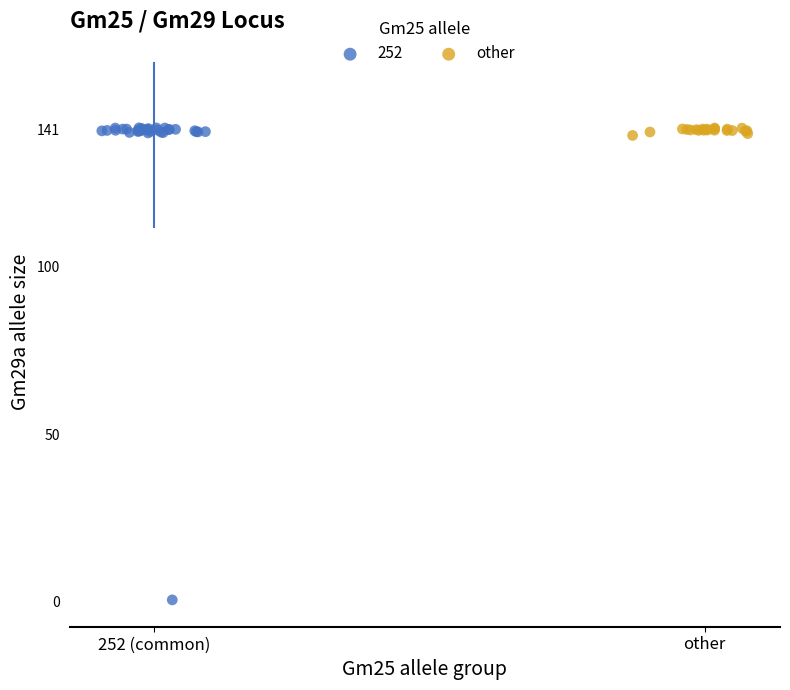

Which series reaches the minimum Y coordinate?

252